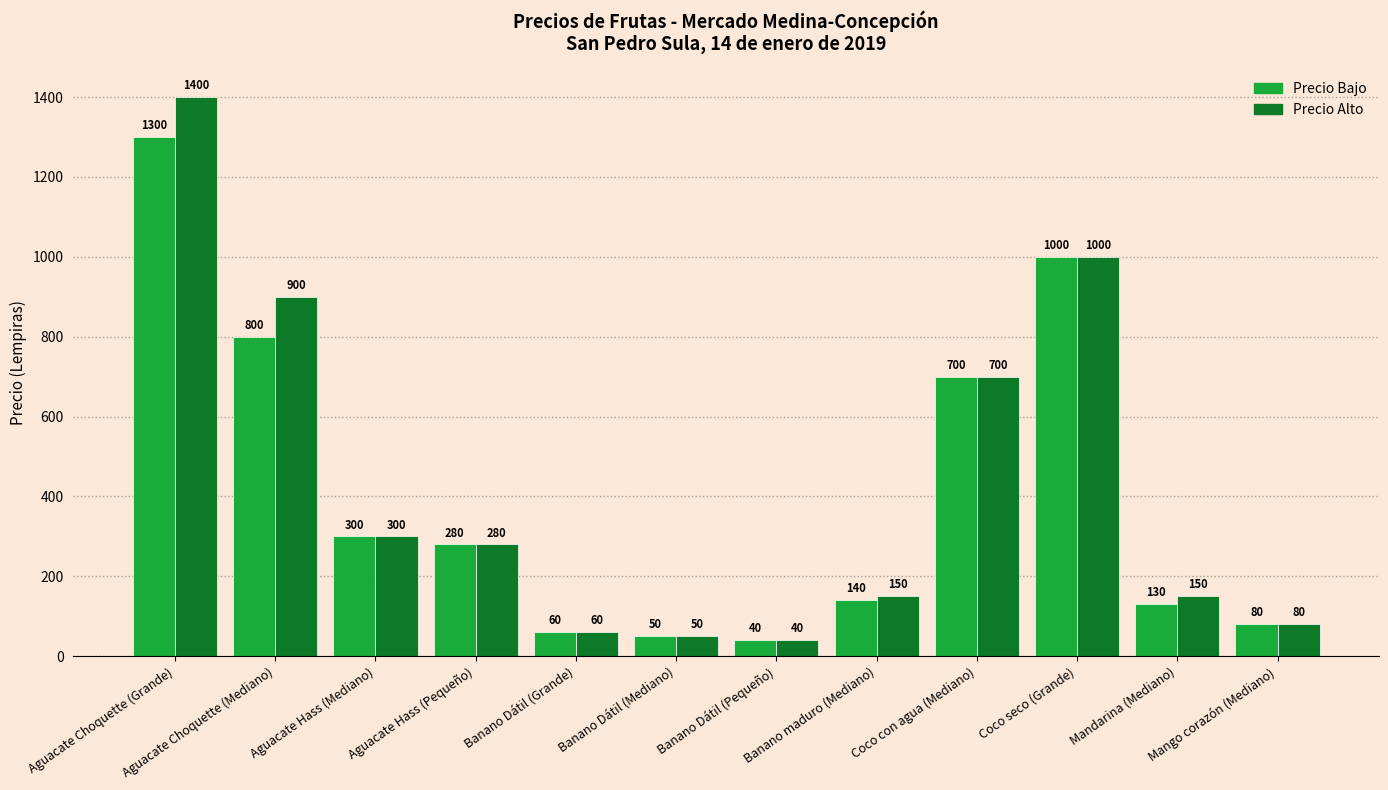

Reading left to right, extract all data points from this chart.

Precio Bajo: Aguacate Choquette (Grande)=1300	Aguacate Choquette (Mediano)=800	Aguacate Hass (Mediano)=300	Aguacate Hass (Pequeño)=280	Banano Dátil (Grande)=60	Banano Dátil (Mediano)=50	Banano Dátil (Pequeño)=40	Banano maduro (Mediano)=140	Coco con agua (Mediano)=700	Coco seco (Grande)=1000	Mandarina (Mediano)=130	Mango corazón (Mediano)=80
Precio Alto: Aguacate Choquette (Grande)=1400	Aguacate Choquette (Mediano)=900	Aguacate Hass (Mediano)=300	Aguacate Hass (Pequeño)=280	Banano Dátil (Grande)=60	Banano Dátil (Mediano)=50	Banano Dátil (Pequeño)=40	Banano maduro (Mediano)=150	Coco con agua (Mediano)=700	Coco seco (Grande)=1000	Mandarina (Mediano)=150	Mango corazón (Mediano)=80